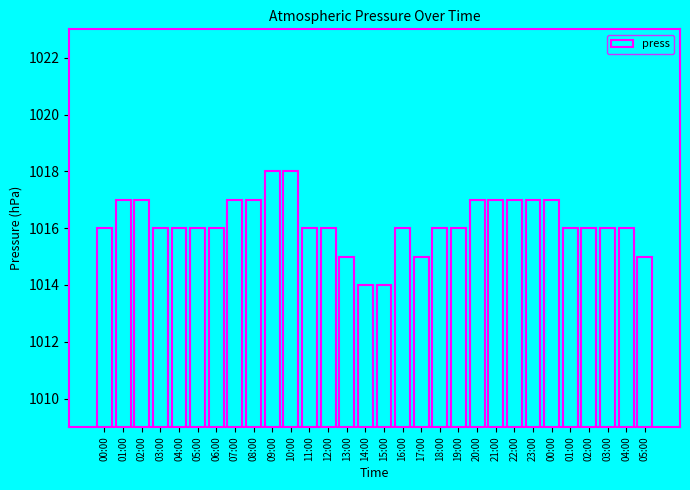

List the labels in order of value, smallest first.

14:00, 15:00, 13:00, 17:00, 05:00, 00:00, 03:00, 04:00, 05:00, 06:00, 11:00, 12:00, 16:00, 18:00, 19:00, 01:00, 02:00, 03:00, 04:00, 01:00, 02:00, 07:00, 08:00, 20:00, 21:00, 22:00, 23:00, 00:00, 09:00, 10:00